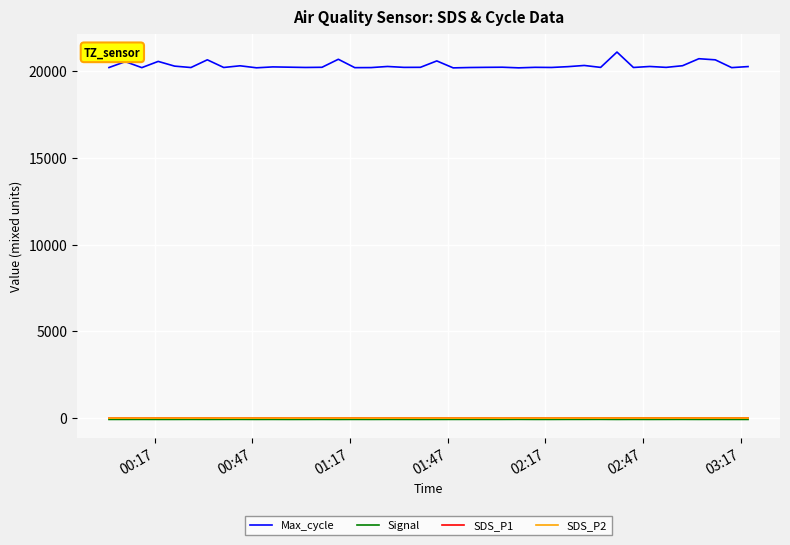

Which series has the largest total across all categories?

Max_cycle